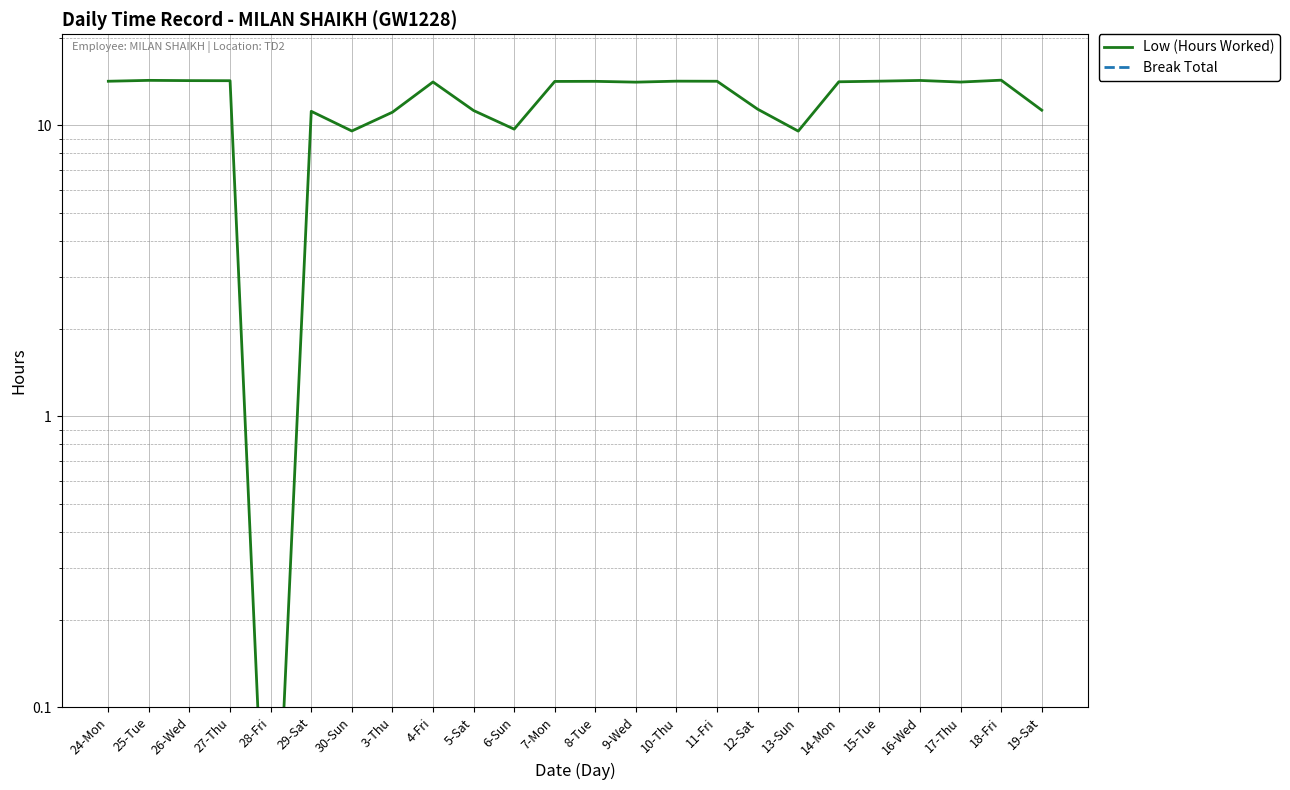

What are all the series names shown in the legend?

Low (Hours Worked), Break Total